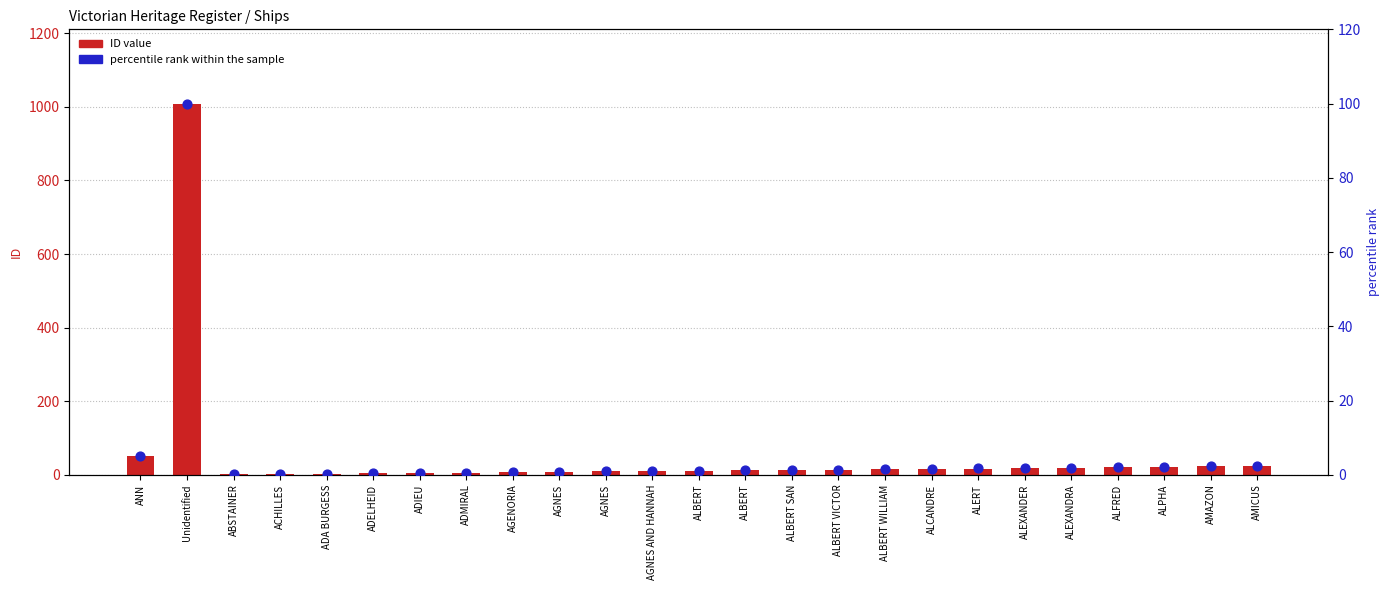

Which series has the largest total across all categories?

ID value